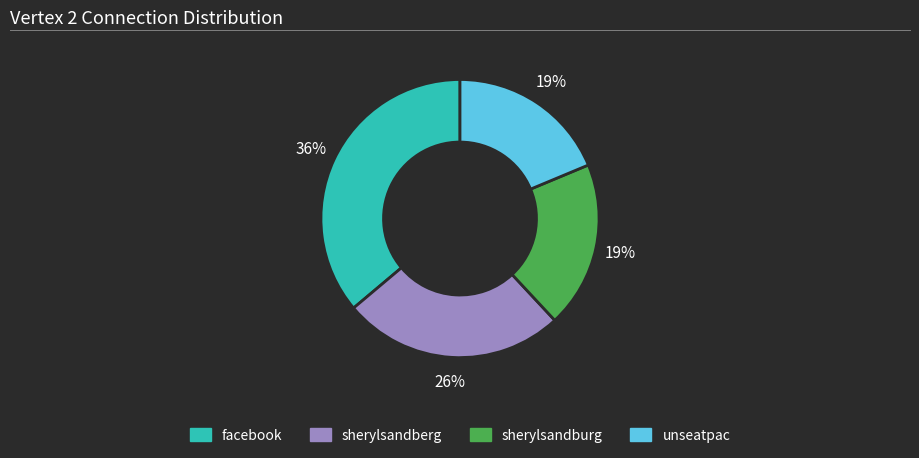

To the nearest percent, what is the difference between the facebook and sherylsandberg slice percentages?

10%